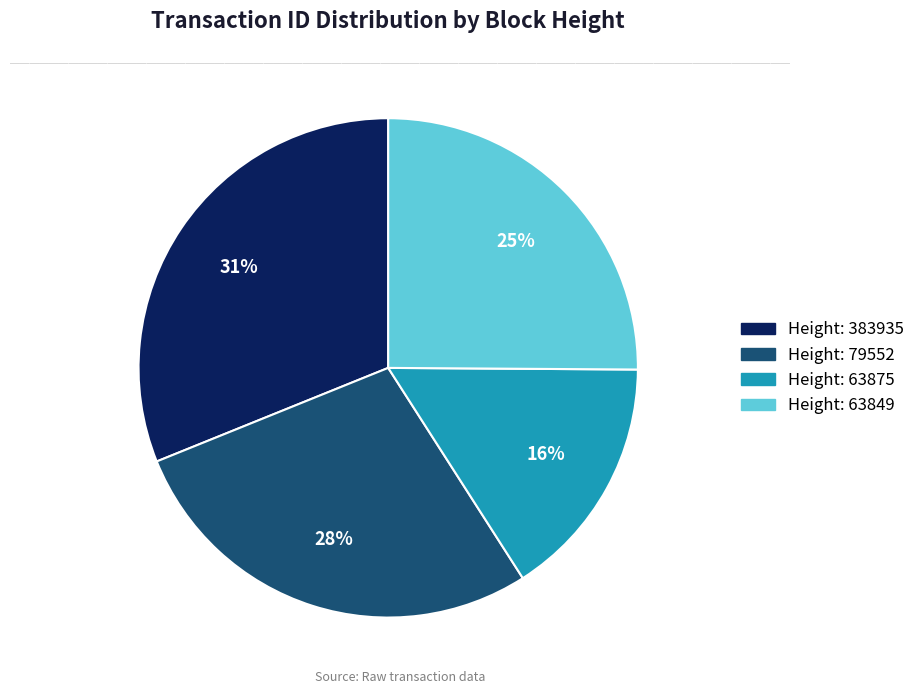

To the nearest percent, what is the average slice percentage?

25%